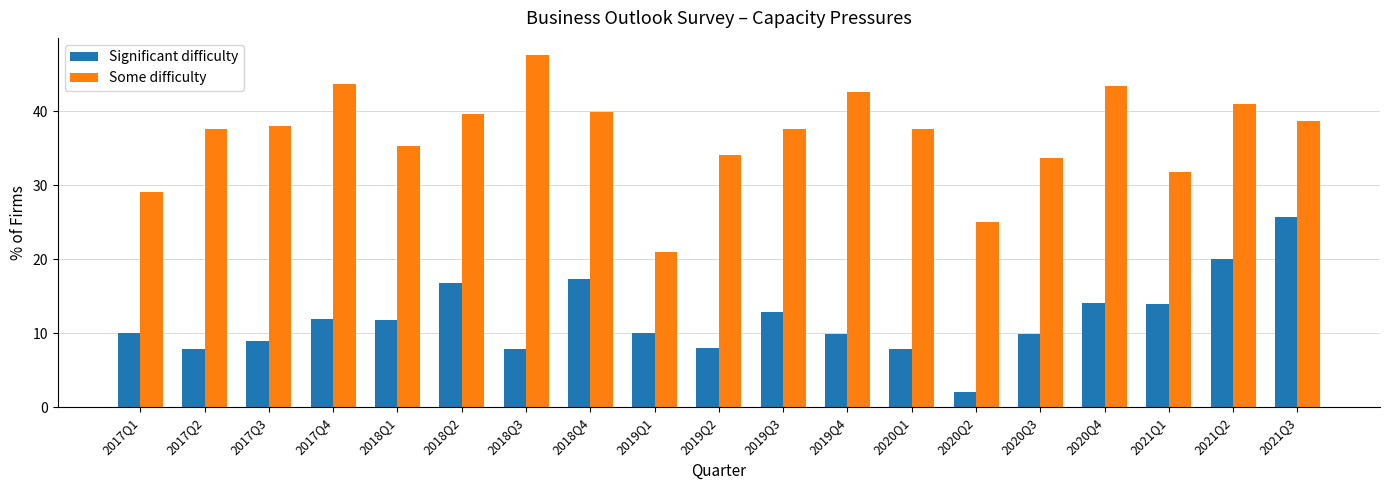

What is the minimum value shown in the chart?

2.0